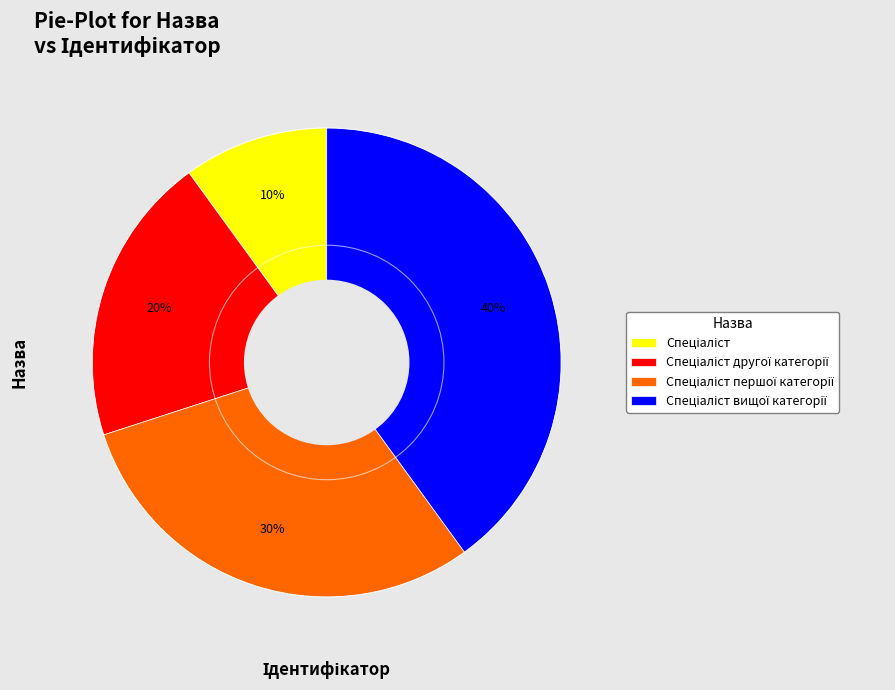

To the nearest percent, what is the average slice percentage?

25%